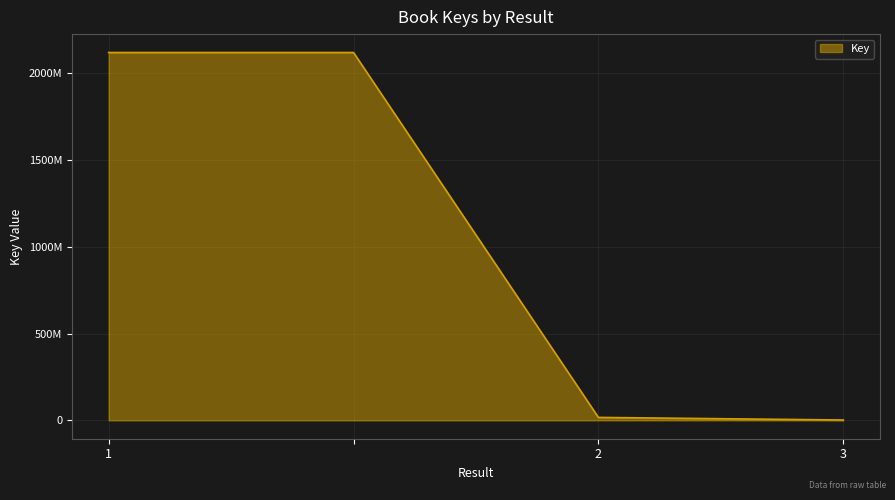

What is the value of the 1st point from the left?

2120109306